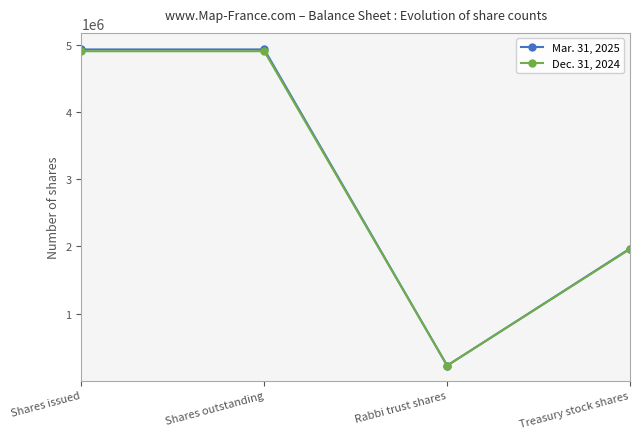

What are all the series names shown in the legend?

Mar. 31, 2025, Dec. 31, 2024